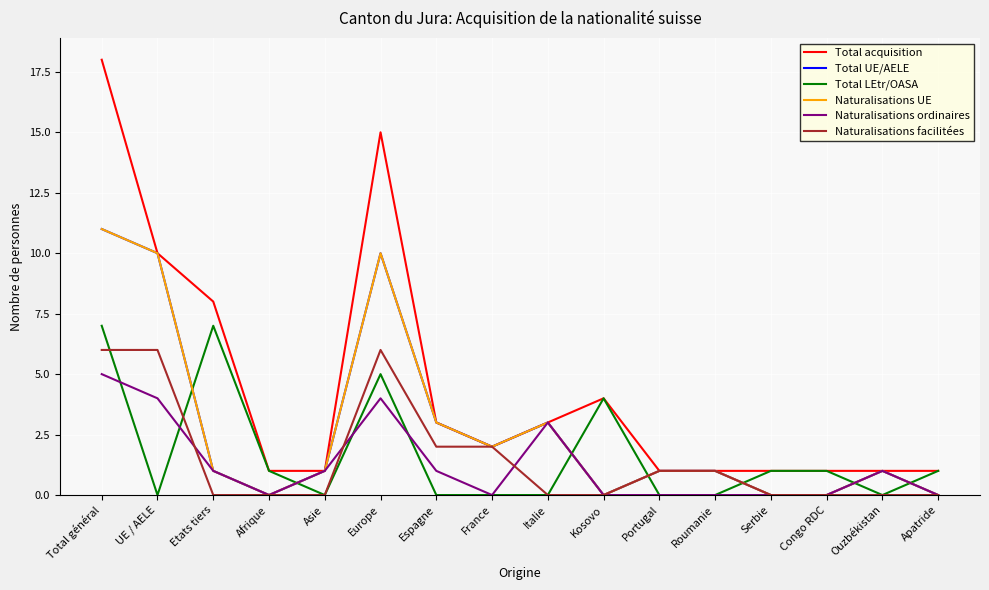

Does the chart display data point markers on the line(s)?

No